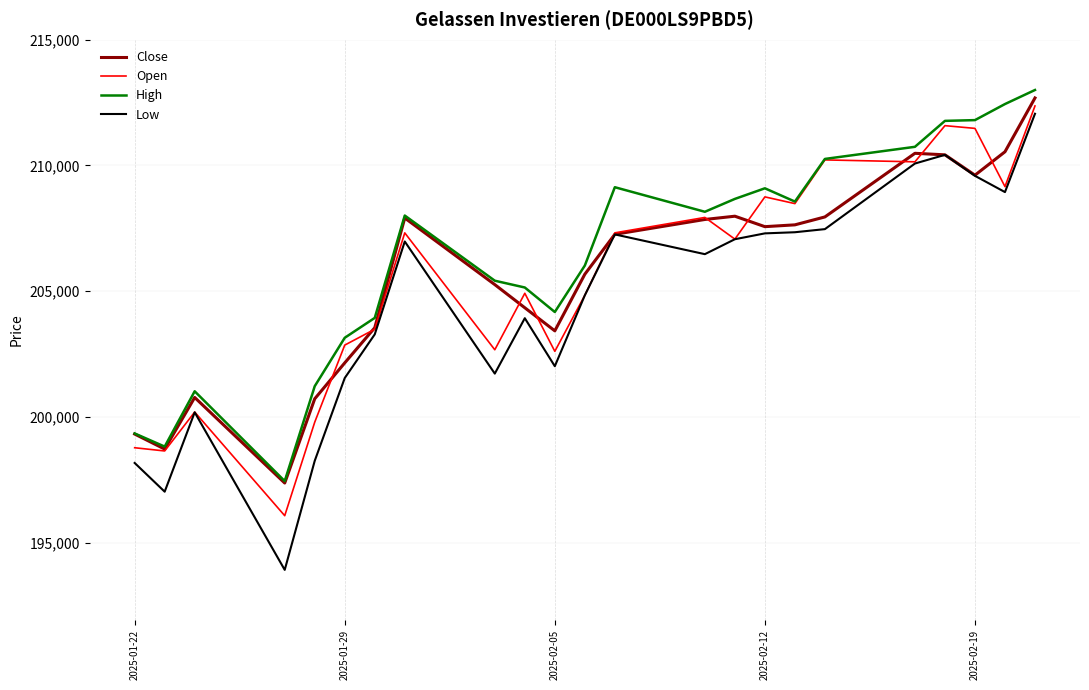

Which series has the widest spread of values?

Low